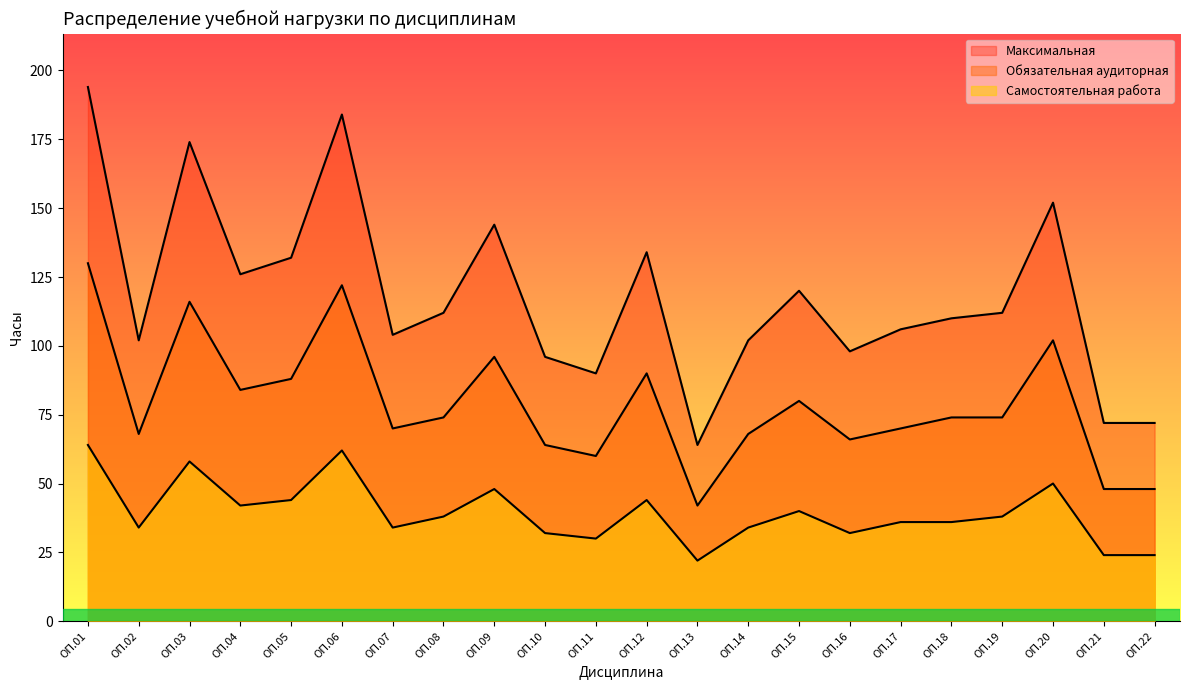

Reading left to right, extract all data points from this chart.

Самостоятельная работа: 64	34	58	42	44	62	34	38	48	32	30	44	22	34	40	32	36	36	38	50	24	24
Обязательная аудиторная: 130	68	116	84	88	122	70	74	96	64	60	90	42	68	80	66	70	74	74	102	48	48
Максимальная: 194	102	174	126	132	184	104	112	144	96	90	134	64	102	120	98	106	110	112	152	72	72